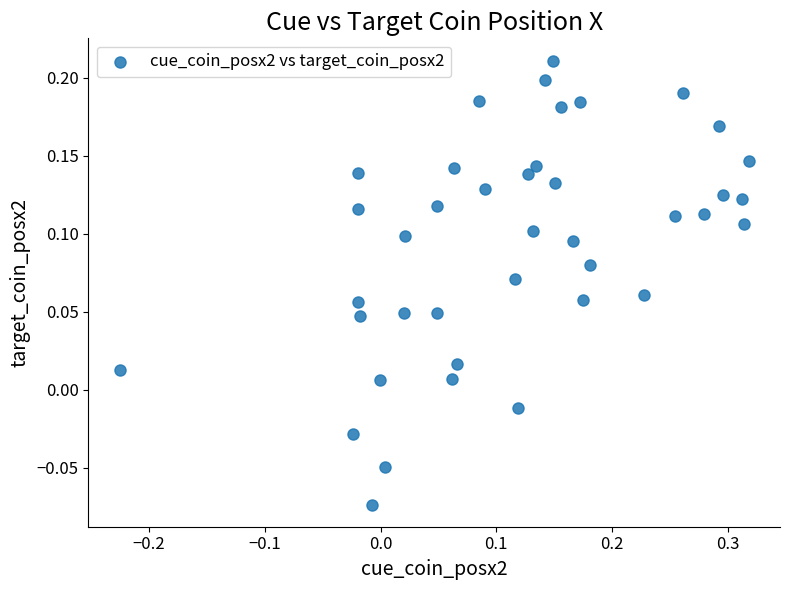

What is the range of Y values (max minus min)?

0.3